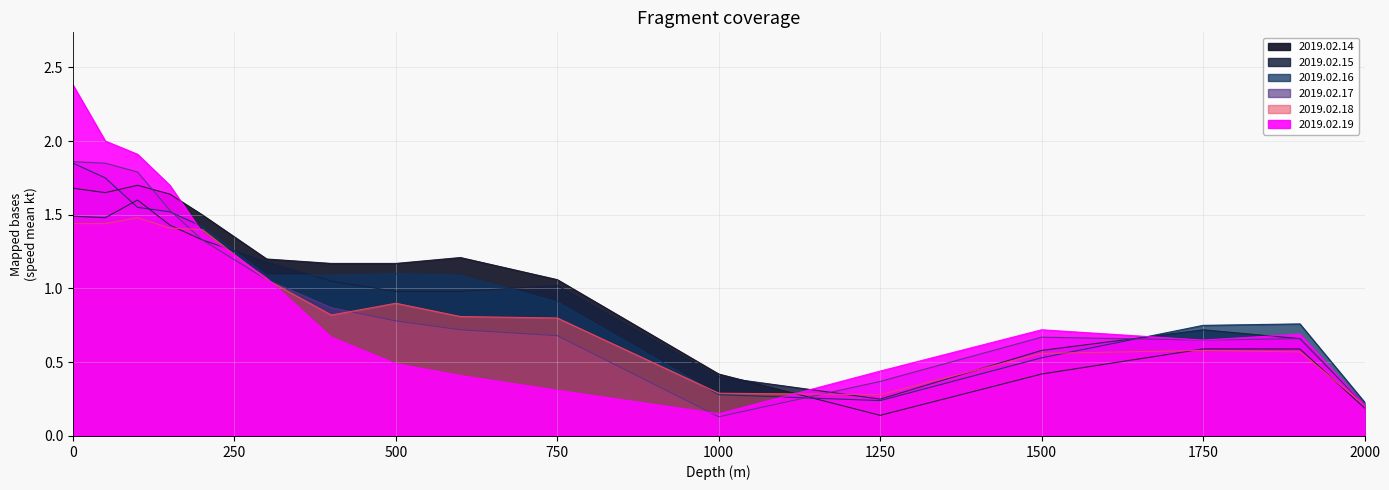

What is the greatest value displayed?

2.4